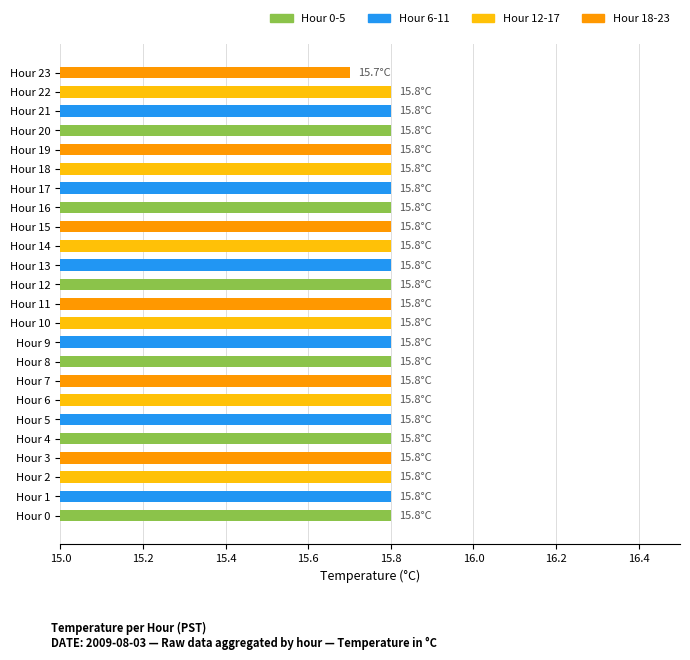

Reading bottom to top, transcribe all the data shown in this chart.

15.8	15.8	15.8	15.8	15.8	15.8	15.8	15.8	15.8	15.8	15.8	15.8	15.8	15.8	15.8	15.8	15.8	15.8	15.8	15.8	15.8	15.8	15.8	15.7